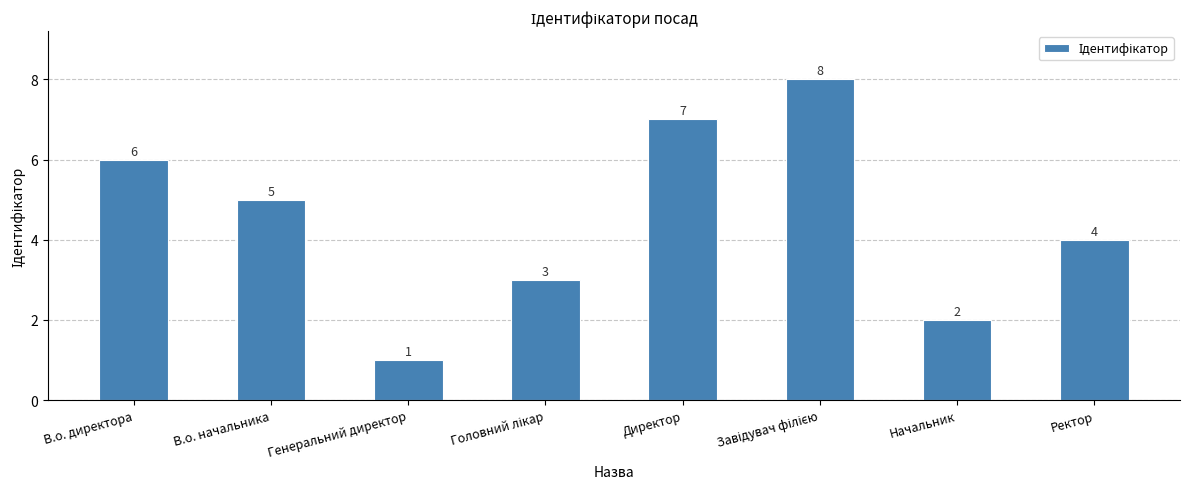

The chart shows a value of 5 at В.о. начальника. True or false?

True